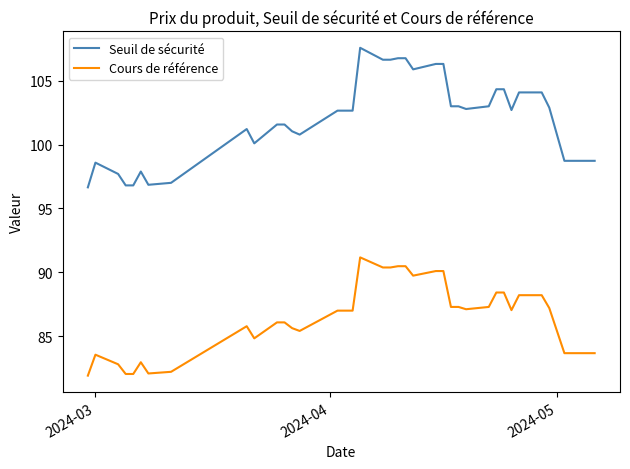

Rank the series by their maximum value, from lowest to highest.

Cours de référence, Seuil de sécurité